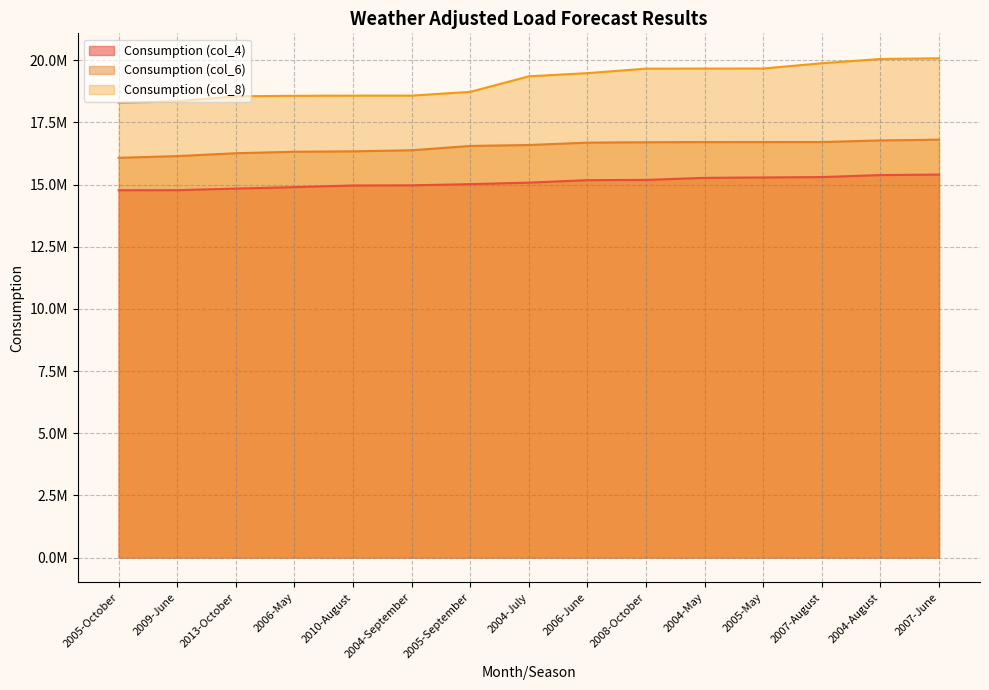

How many lines are shown in the chart?

3